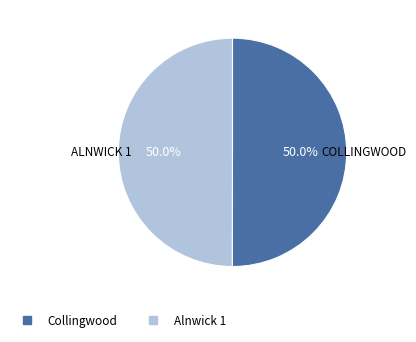

To the nearest percent, what portion does Collingwood represent?

50%